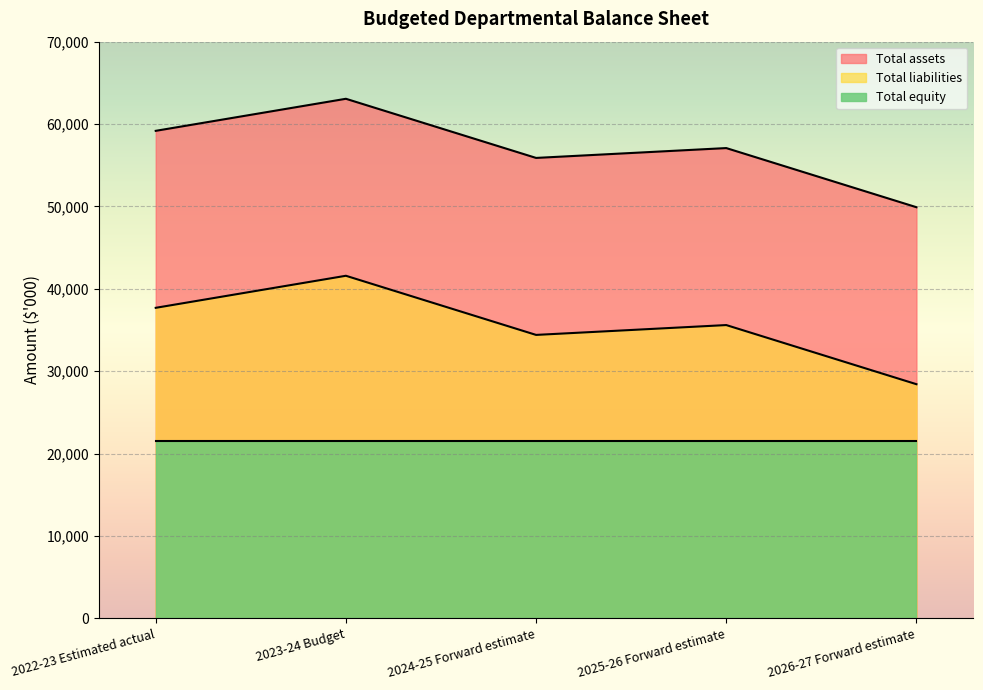

What is the label of the 1st point from the left?

2022-23 Estimated actual